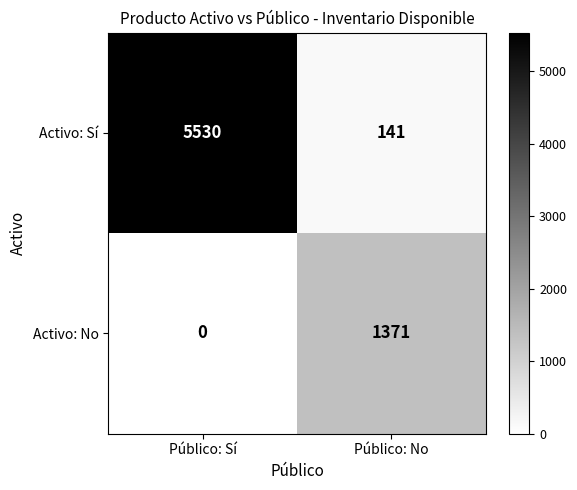

The Activo: Sí series shows 141 at Público: No. True or false?

True